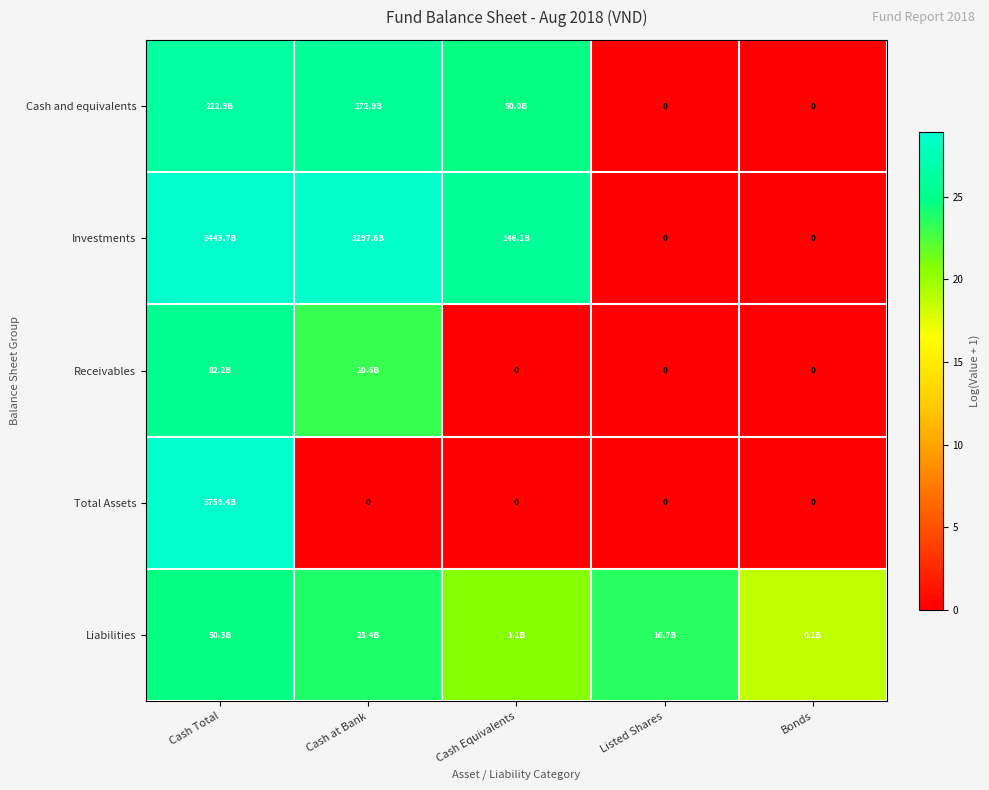

True or false: Receivables has a value of 16.9 at Cash Equivalents.

False